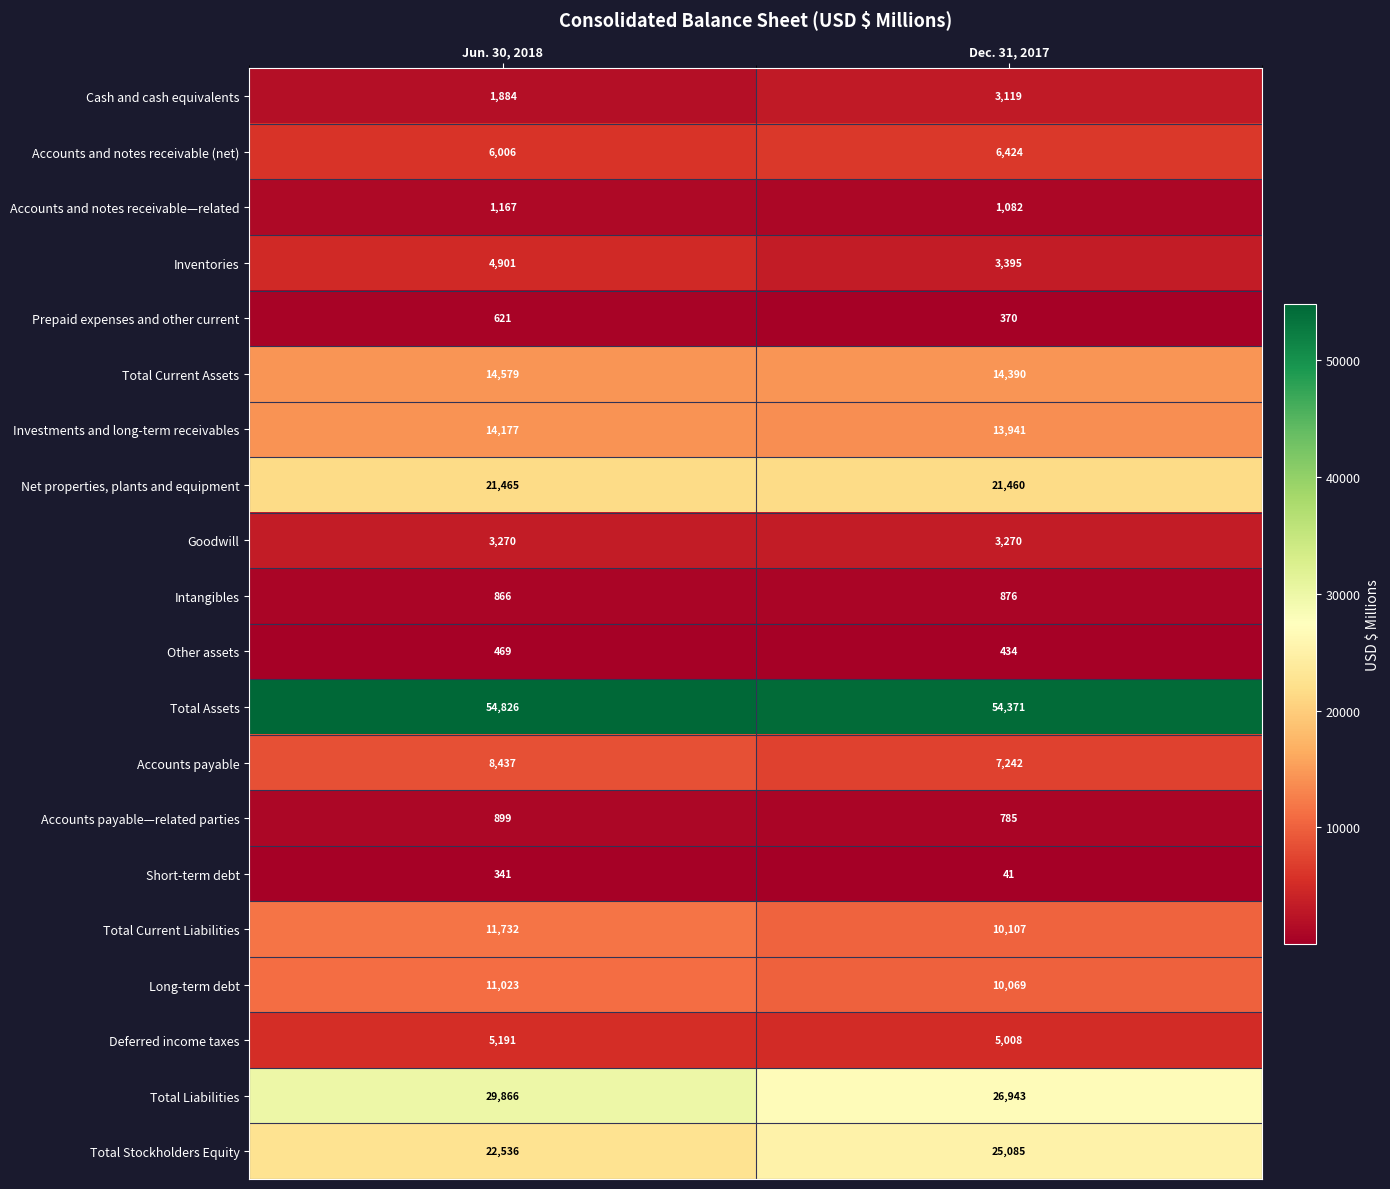

At which label is Prepaid expenses and other current closest to 495?

Dec. 31, 2017